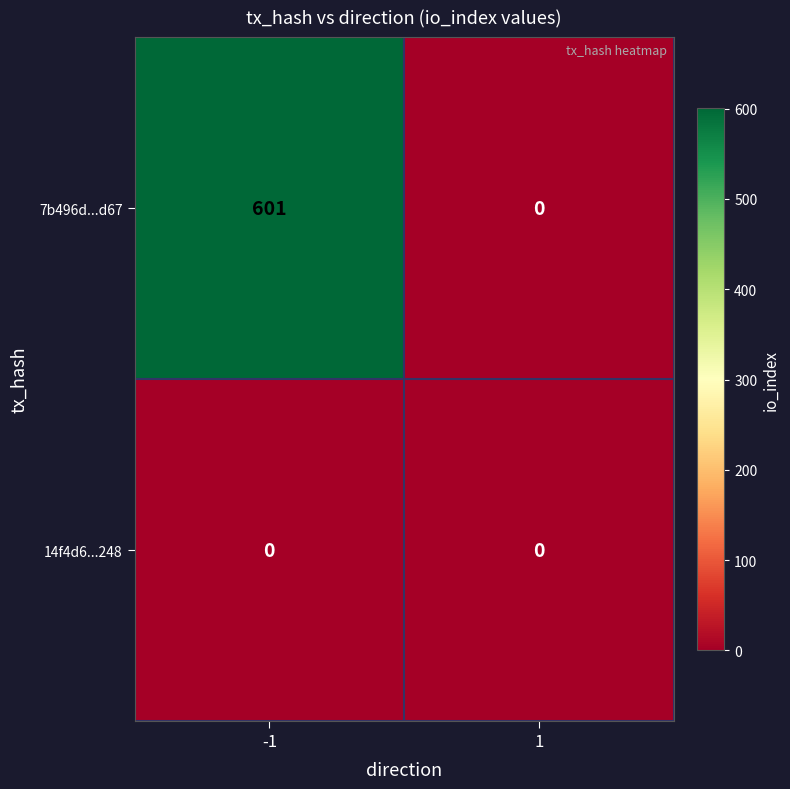

Rank the categories by 7b496d...d67 value from lowest to highest.

1, -1